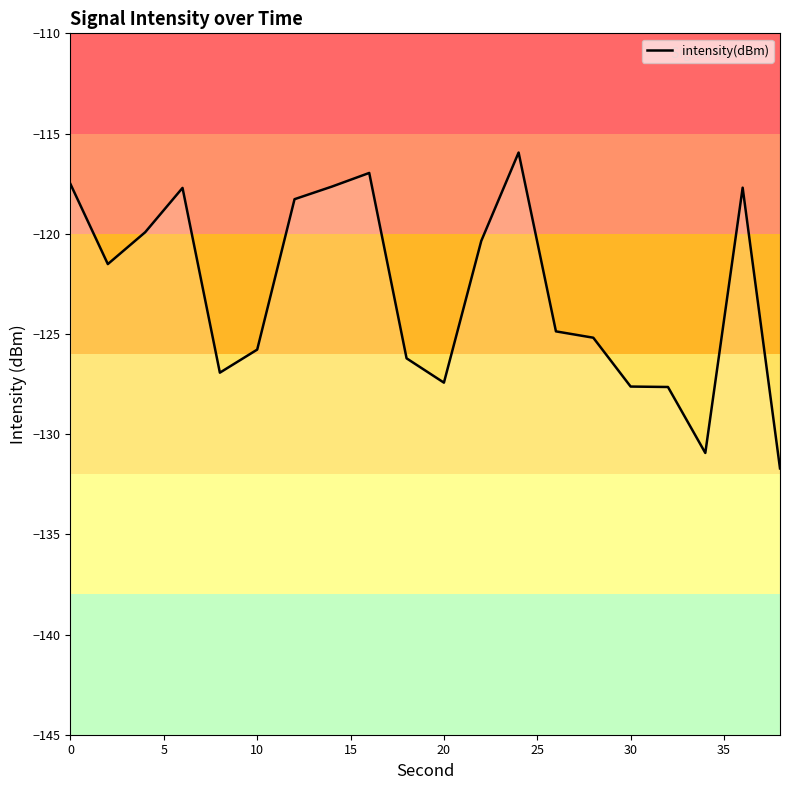

How many categories are shown in the chart?

20